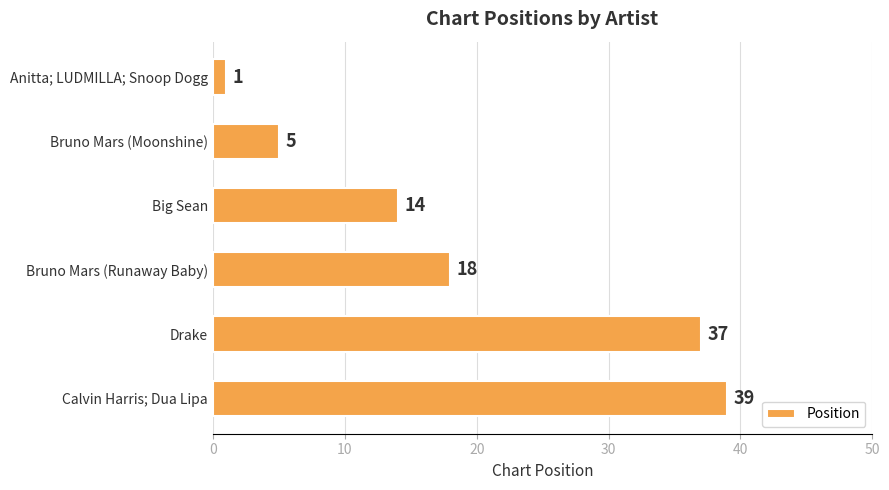

Between Anitta; LUDMILLA; Snoop Dogg and Bruno Mars (Runaway Baby), which is larger?

Bruno Mars (Runaway Baby)